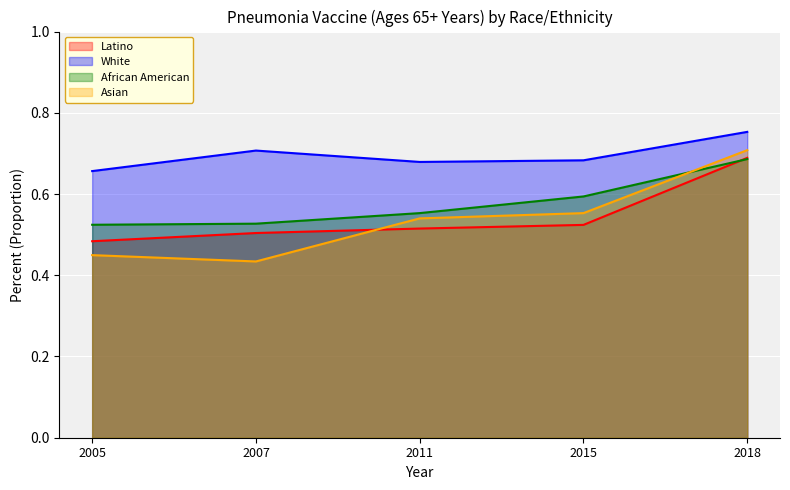

True or false: African American and White cross at least once.

False